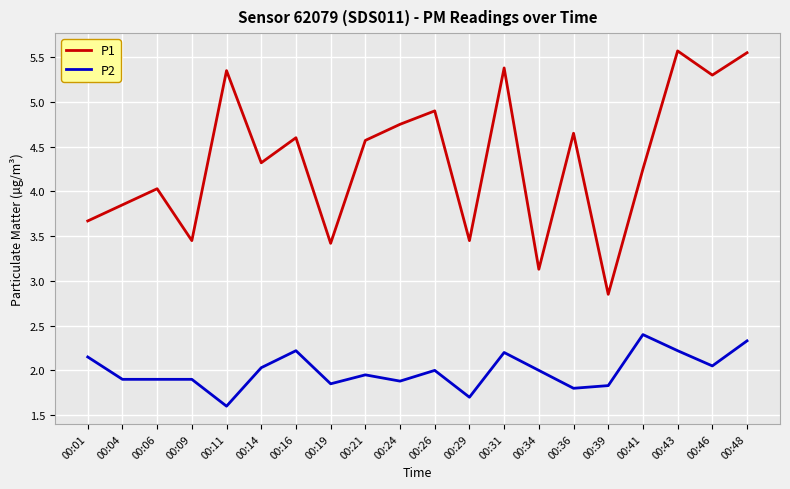

At 00:46, list the series in order from largest to smallest.

P1, P2